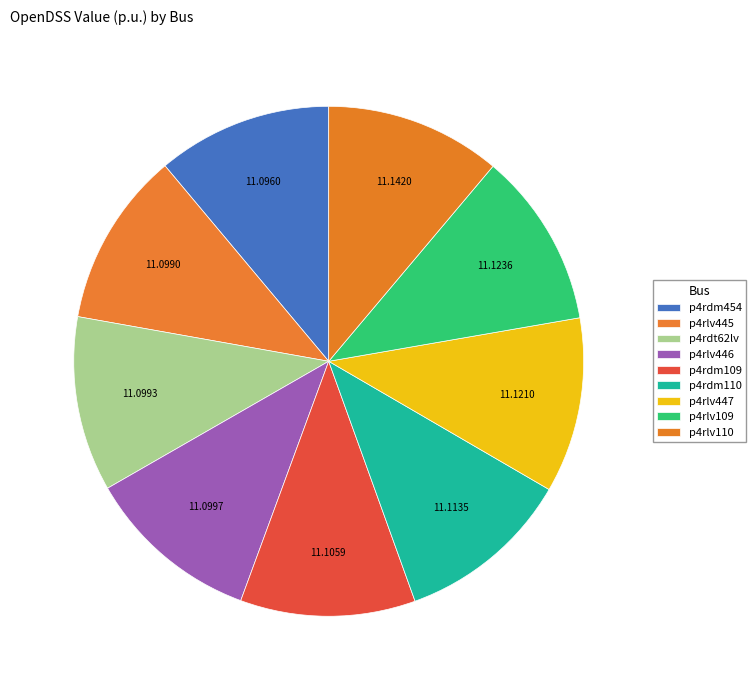

The p4rdm110 slice represents 11% of the pie. True or false?

True